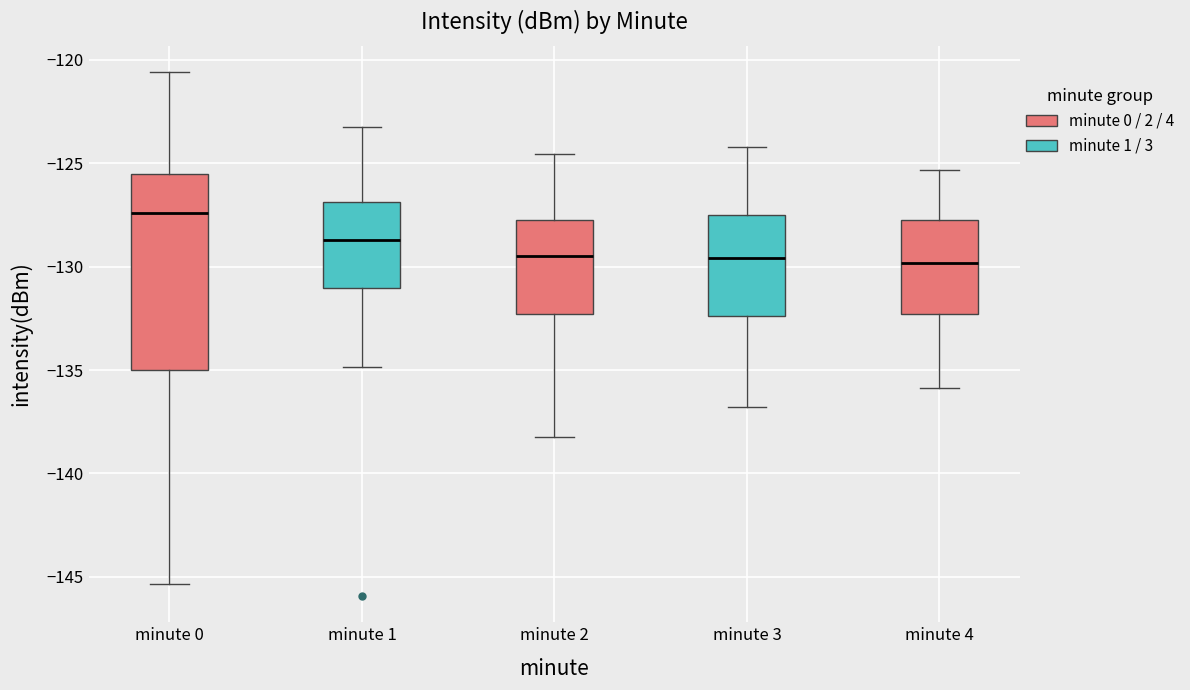

Which box is the tallest, from its lower edge to its upper edge?

minute 0